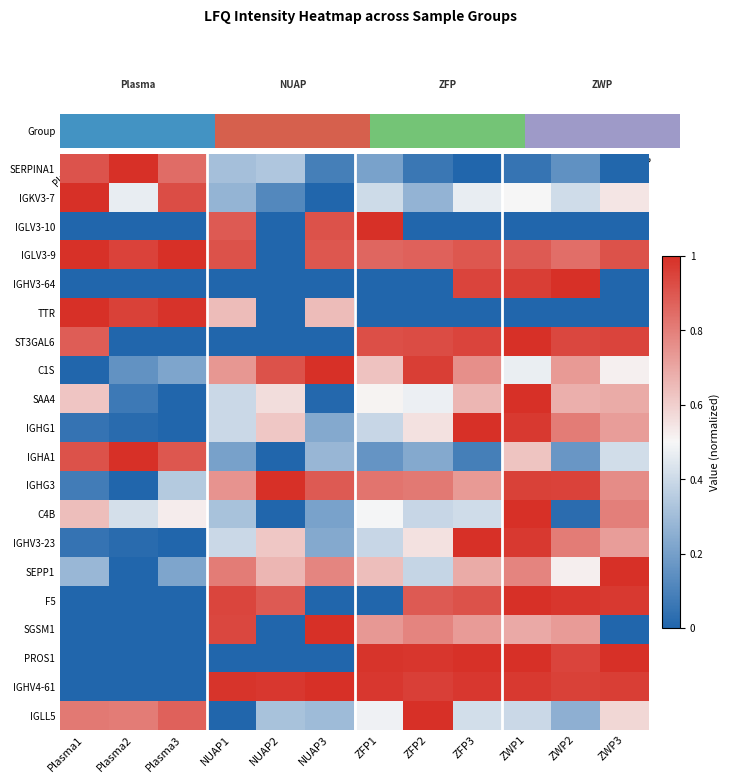

Reading left to right, what are all the values shown in this chart?

SERPINA1: Plasma1=0.9	Plasma2=1.0	Plasma3=0.8	NUAP1=0.3	NUAP2=0.3	NUAP3=0.1	ZFP1=0.2	ZFP2=0.1	ZFP3=0.0	ZWP1=0.1	ZWP2=0.1	ZWP3=0.0
IGKV3-7: Plasma1=1.0	Plasma2=0.5	Plasma3=0.9	NUAP1=0.3	NUAP2=0.1	NUAP3=0.0	ZFP1=0.4	ZFP2=0.3	ZFP3=0.5	ZWP1=0.5	ZWP2=0.4	ZWP3=0.5
IGLV3-10: Plasma1=0.0	Plasma2=0.0	Plasma3=0.0	NUAP1=0.9	NUAP2=0.0	NUAP3=0.9	ZFP1=1.0	ZFP2=0.0	ZFP3=0.0	ZWP1=0.0	ZWP2=0.0	ZWP3=0.0
IGLV3-9: Plasma1=1.0	Plasma2=1.0	Plasma3=1.0	NUAP1=0.9	NUAP2=0.0	NUAP3=0.9	ZFP1=0.9	ZFP2=0.9	ZFP3=0.9	ZWP1=0.9	ZWP2=0.8	ZWP3=0.9
IGHV3-64: Plasma1=0.0	Plasma2=0.0	Plasma3=0.0	NUAP1=0.0	NUAP2=0.0	NUAP3=0.0	ZFP1=0.0	ZFP2=0.0	ZFP3=0.9	ZWP1=1.0	ZWP2=1.0	ZWP3=0.0
TTR: Plasma1=1.0	Plasma2=1.0	Plasma3=1.0	NUAP1=0.6	NUAP2=0.0	NUAP3=0.6	ZFP1=0.0	ZFP2=0.0	ZFP3=0.0	ZWP1=0.0	ZWP2=0.0	ZWP3=0.0
ST3GAL6: Plasma1=0.9	Plasma2=0.0	Plasma3=0.0	NUAP1=0.0	NUAP2=0.0	NUAP3=0.0	ZFP1=0.9	ZFP2=0.9	ZFP3=0.9	ZWP1=1.0	ZWP2=0.9	ZWP3=0.9
C1S: Plasma1=0.0	Plasma2=0.2	Plasma3=0.2	NUAP1=0.7	NUAP2=0.9	NUAP3=1.0	ZFP1=0.6	ZFP2=1.0	ZFP3=0.8	ZWP1=0.5	ZWP2=0.7	ZWP3=0.5
SAA4: Plasma1=0.6	Plasma2=0.1	Plasma3=0.0	NUAP1=0.4	NUAP2=0.6	NUAP3=0.0	ZFP1=0.5	ZFP2=0.5	ZFP3=0.7	ZWP1=1.0	ZWP2=0.7	ZWP3=0.7
IGHG1: Plasma1=0.0	Plasma2=0.0	Plasma3=0.0	NUAP1=0.4	NUAP2=0.6	NUAP3=0.2	ZFP1=0.4	ZFP2=0.6	ZFP3=1.0	ZWP1=1.0	ZWP2=0.8	ZWP3=0.7
IGHA1: Plasma1=0.9	Plasma2=1.0	Plasma3=0.9	NUAP1=0.2	NUAP2=0.0	NUAP3=0.3	ZFP1=0.2	ZFP2=0.2	ZFP3=0.1	ZWP1=0.6	ZWP2=0.2	ZWP3=0.4
IGHG3: Plasma1=0.1	Plasma2=0.0	Plasma3=0.3	NUAP1=0.7	NUAP2=1.0	NUAP3=0.9	ZFP1=0.8	ZFP2=0.8	ZFP3=0.7	ZWP1=1.0	ZWP2=1.0	ZWP3=0.8
C4B: Plasma1=0.6	Plasma2=0.4	Plasma3=0.5	NUAP1=0.3	NUAP2=0.0	NUAP3=0.2	ZFP1=0.5	ZFP2=0.4	ZFP3=0.4	ZWP1=1.0	ZWP2=0.0	ZWP3=0.8
IGHV3-23: Plasma1=0.0	Plasma2=0.0	Plasma3=0.0	NUAP1=0.4	NUAP2=0.6	NUAP3=0.2	ZFP1=0.4	ZFP2=0.6	ZFP3=1.0	ZWP1=1.0	ZWP2=0.8	ZWP3=0.7
SEPP1: Plasma1=0.3	Plasma2=0.0	Plasma3=0.2	NUAP1=0.8	NUAP2=0.7	NUAP3=0.8	ZFP1=0.6	ZFP2=0.4	ZFP3=0.7	ZWP1=0.8	ZWP2=0.5	ZWP3=1.0
F5: Plasma1=0.0	Plasma2=0.0	Plasma3=0.0	NUAP1=0.9	NUAP2=0.9	NUAP3=0.0	ZFP1=0.0	ZFP2=0.9	ZFP3=0.9	ZWP1=1.0	ZWP2=1.0	ZWP3=1.0
SGSM1: Plasma1=0.0	Plasma2=0.0	Plasma3=0.0	NUAP1=0.9	NUAP2=0.0	NUAP3=1.0	ZFP1=0.7	ZFP2=0.8	ZFP3=0.7	ZWP1=0.7	ZWP2=0.7	ZWP3=0.0
PROS1: Plasma1=0.0	Plasma2=0.0	Plasma3=0.0	NUAP1=0.0	NUAP2=0.0	NUAP3=0.0	ZFP1=1.0	ZFP2=1.0	ZFP3=1.0	ZWP1=1.0	ZWP2=0.9	ZWP3=1.0
IGHV4-61: Plasma1=0.0	Plasma2=0.0	Plasma3=0.0	NUAP1=1.0	NUAP2=1.0	NUAP3=1.0	ZFP1=1.0	ZFP2=1.0	ZFP3=1.0	ZWP1=1.0	ZWP2=1.0	ZWP3=1.0
IGLL5: Plasma1=0.8	Plasma2=0.8	Plasma3=0.9	NUAP1=0.0	NUAP2=0.3	NUAP3=0.3	ZFP1=0.5	ZFP2=1.0	ZFP3=0.4	ZWP1=0.4	ZWP2=0.3	ZWP3=0.6